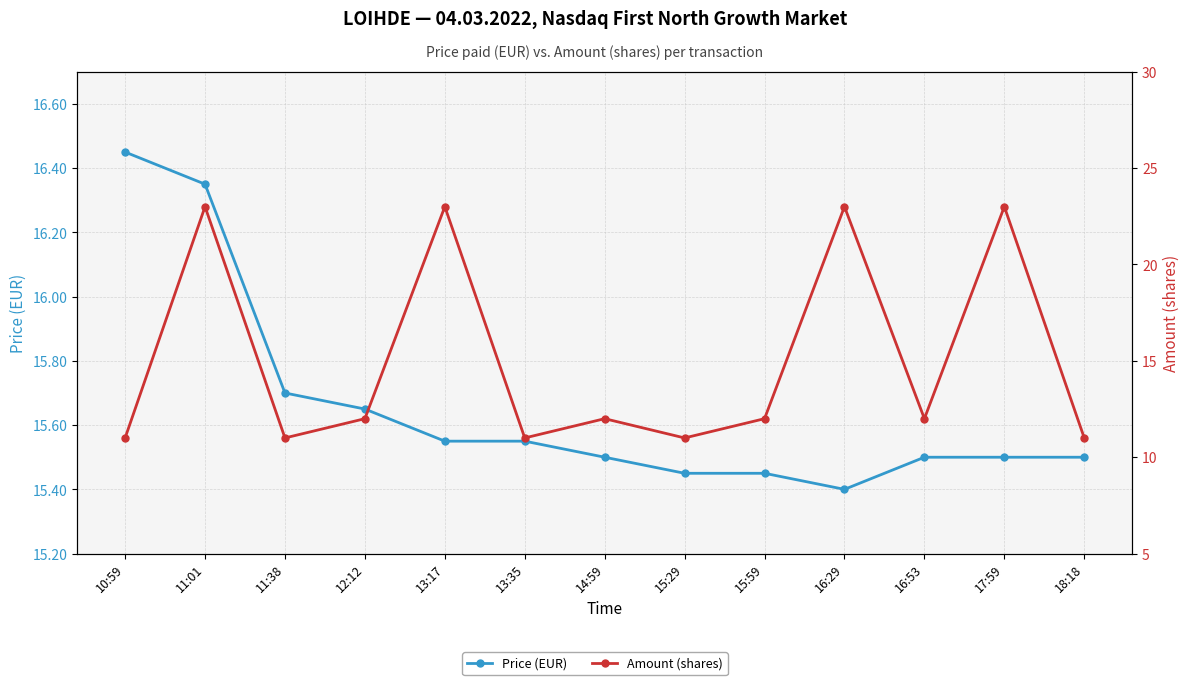

How many Price (EUR) values are between 15 and 16?

11